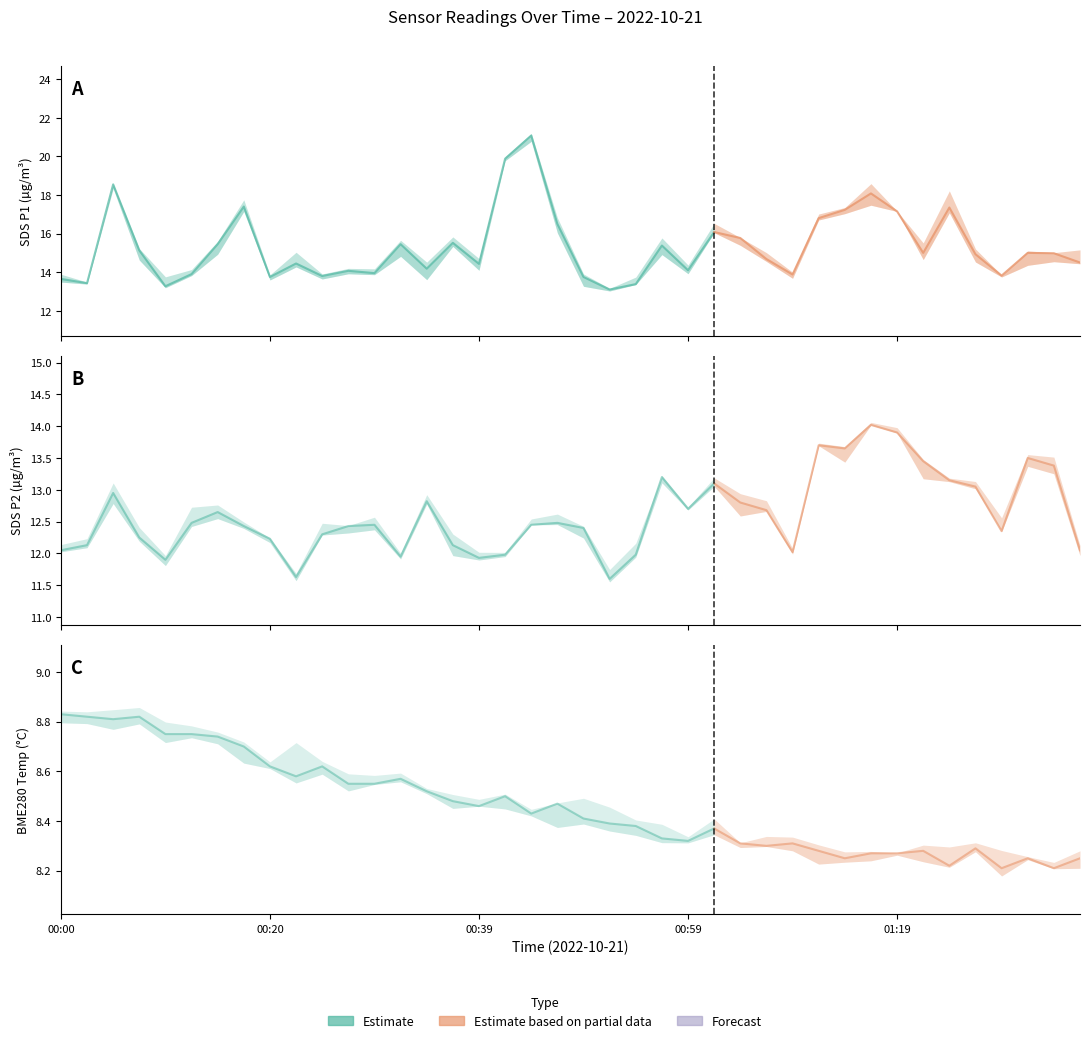

How many data points in SDS_P1 are above 14?

28